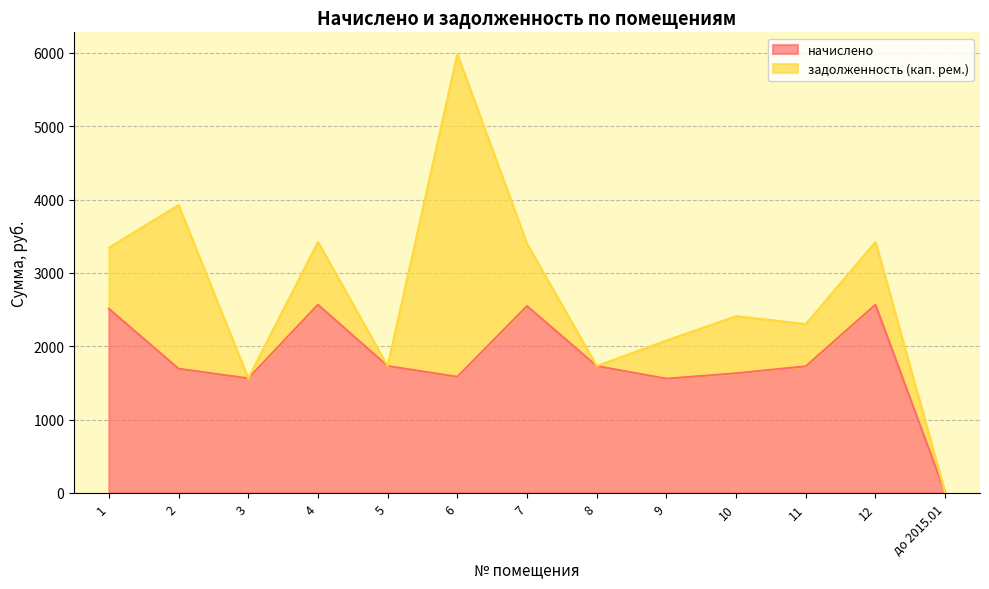

What is the ratio of the value at 6 to the value at 3?

1.0